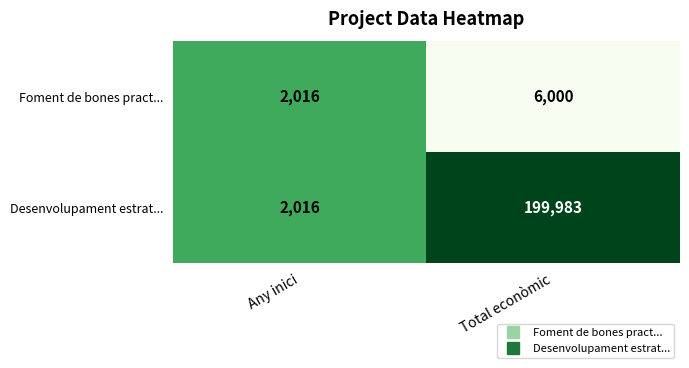

What is the difference between the Foment de bones pract... values at Any inici and Total econòmic?

3984